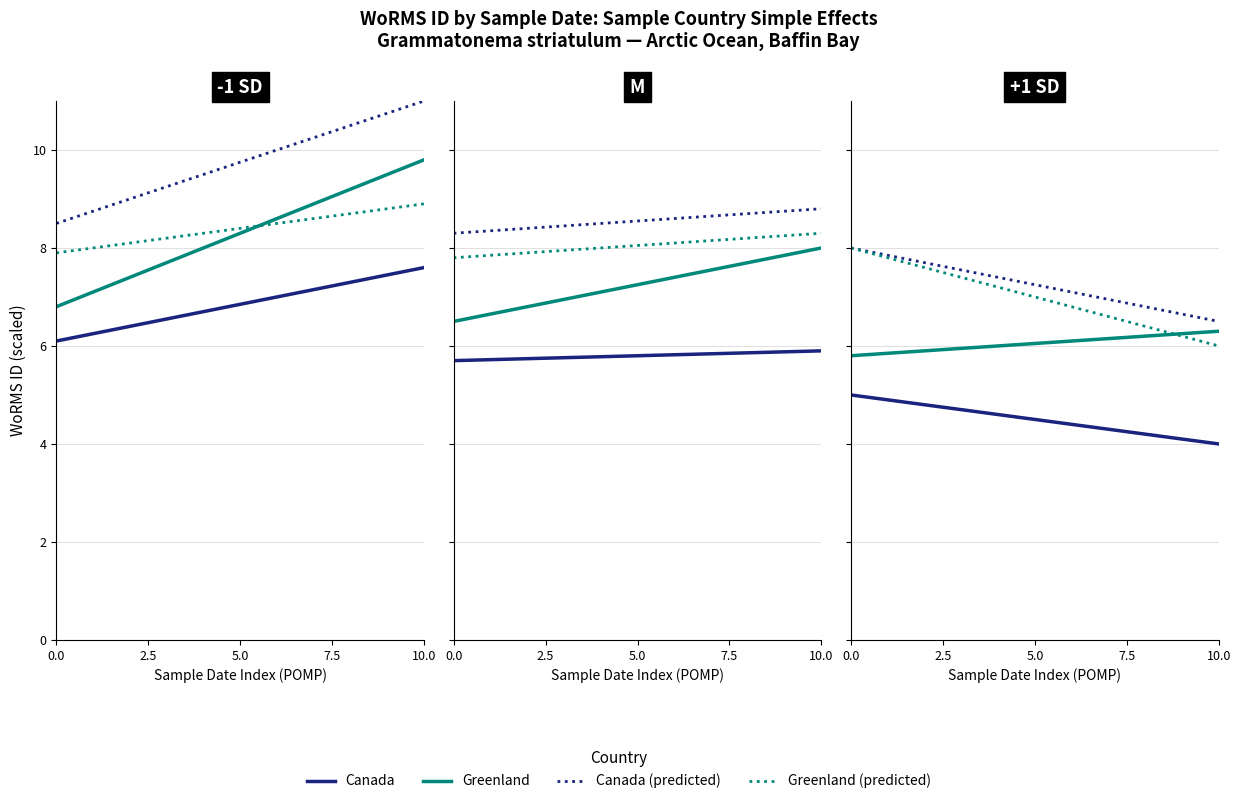

What is the approximate value of Canada (solid) at 10.0?

4.0